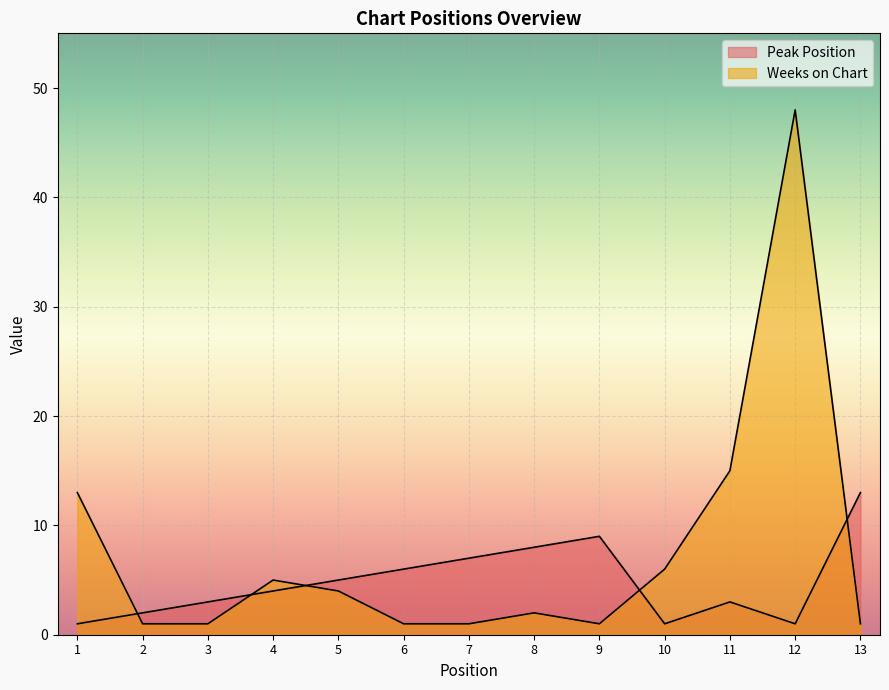

What is the approximate value of Weeks on Chart at 9?

1